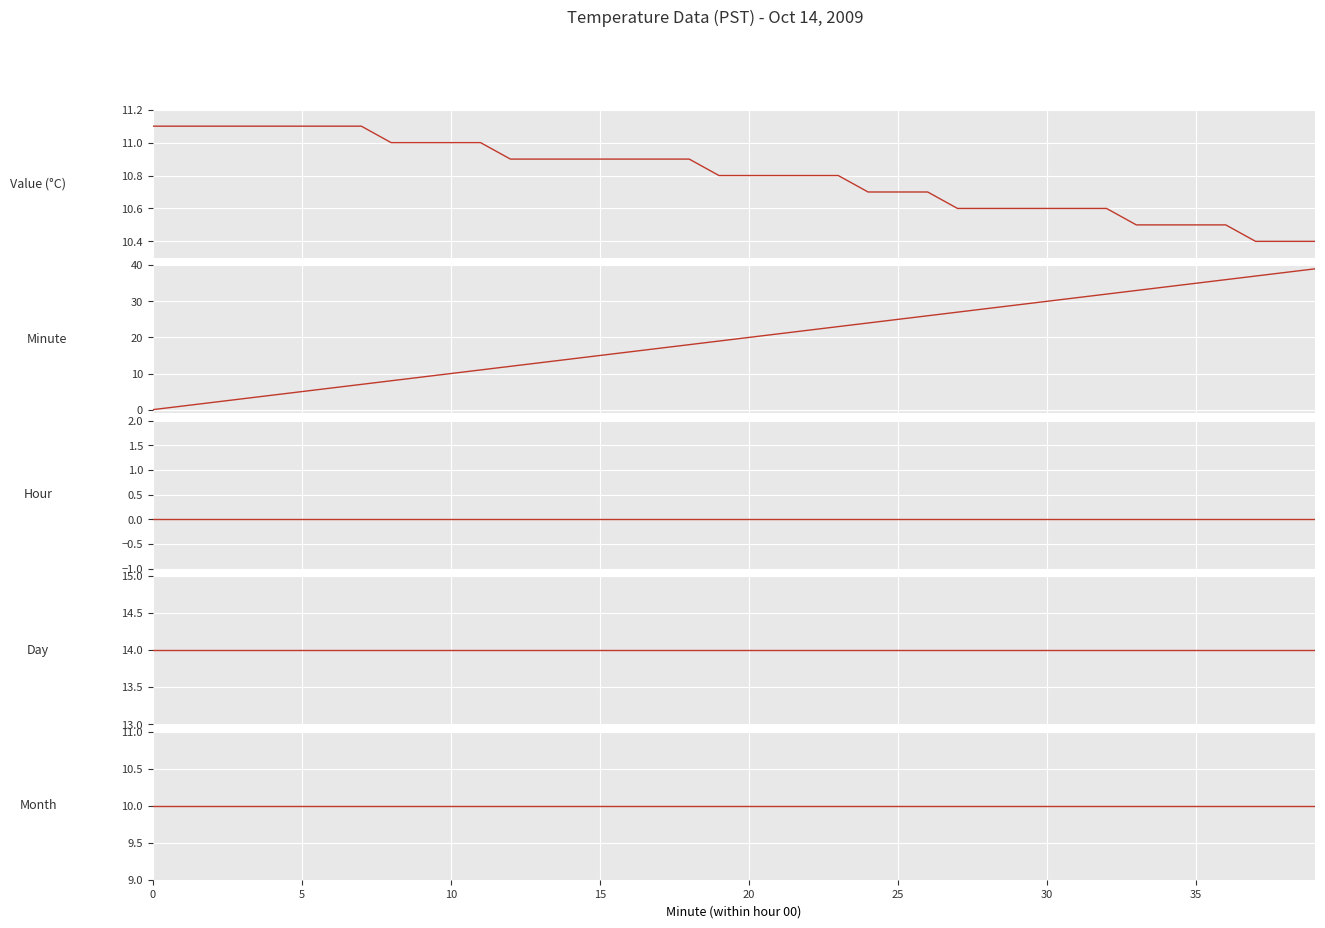

True or false: Hour and Minute cross at least once.

False